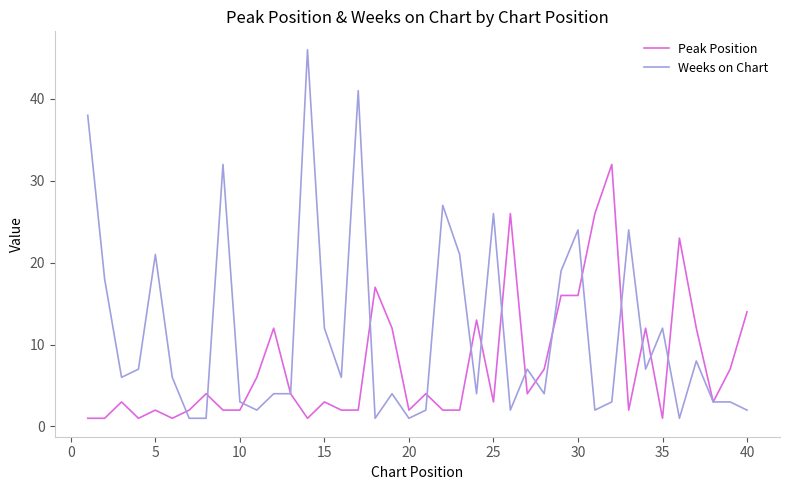

Rank the series by their average value, from lowest to highest.

Peak Position, Weeks on Chart